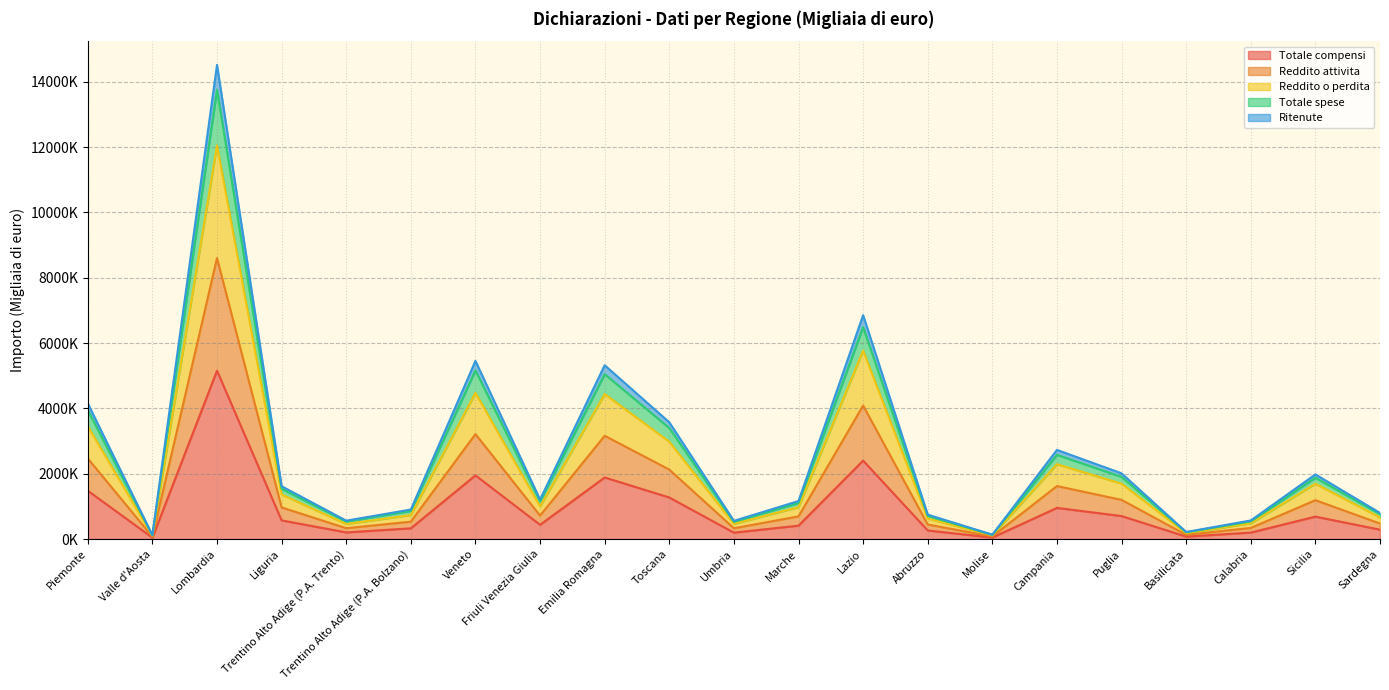

Is it true that Totale compensi equals 196664 at Umbria?

True